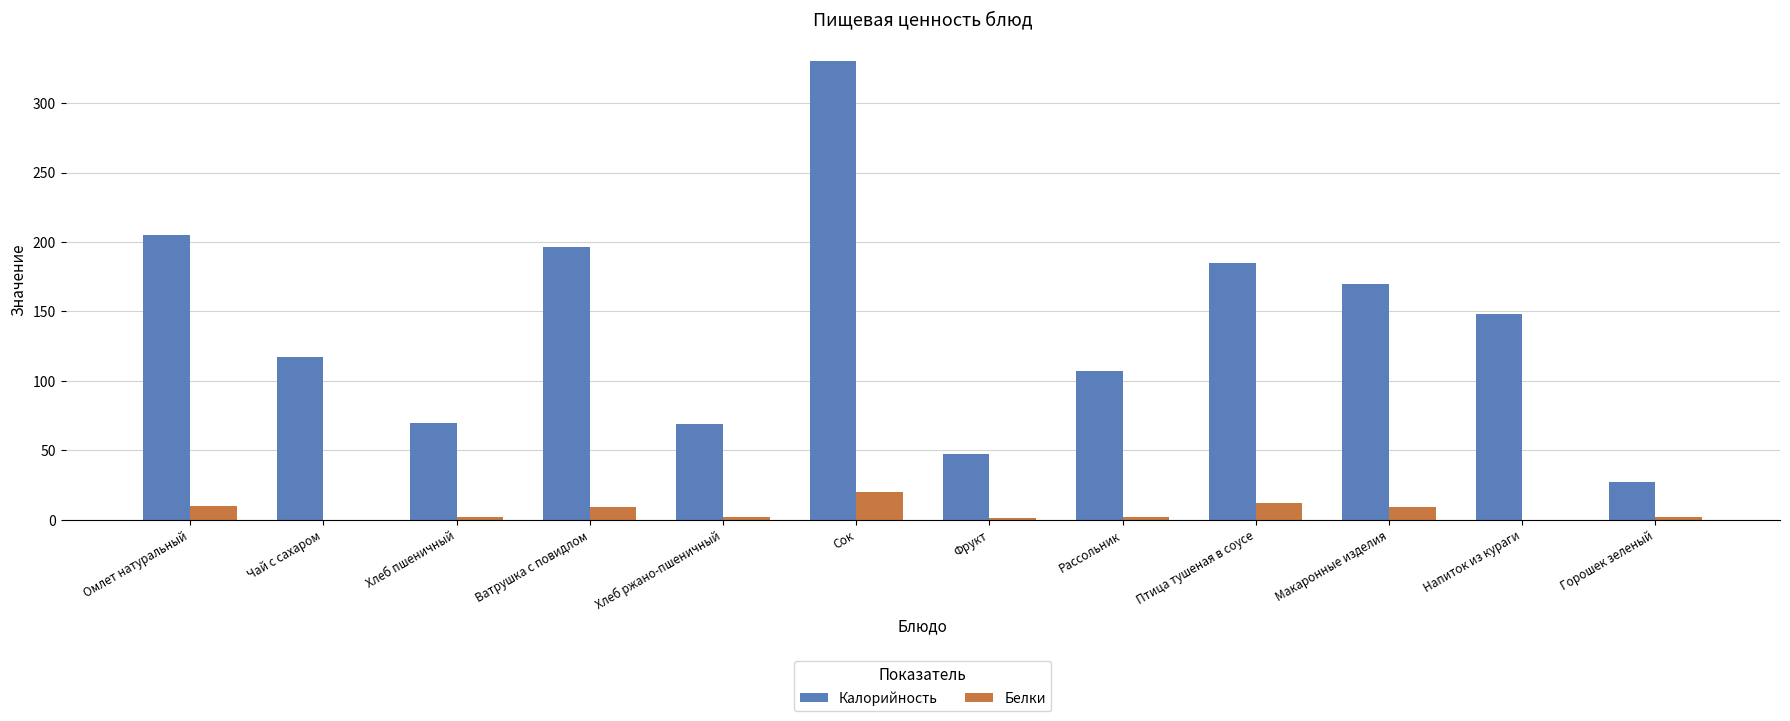

What is the maximum value for Калорийность?

330.0